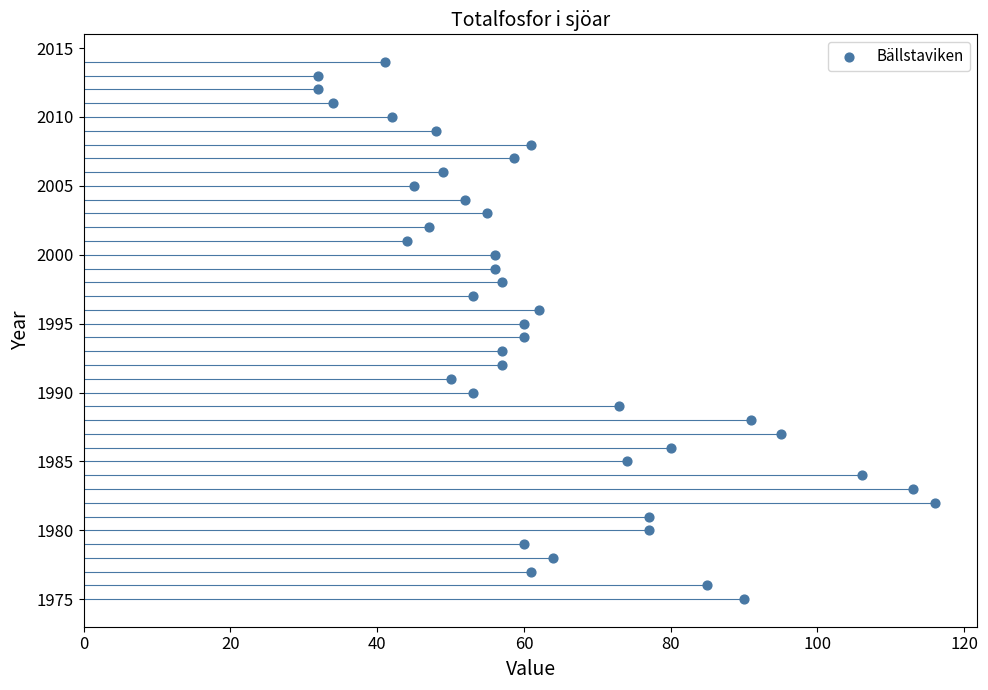

What is the range of Y values (max minus min)?

39